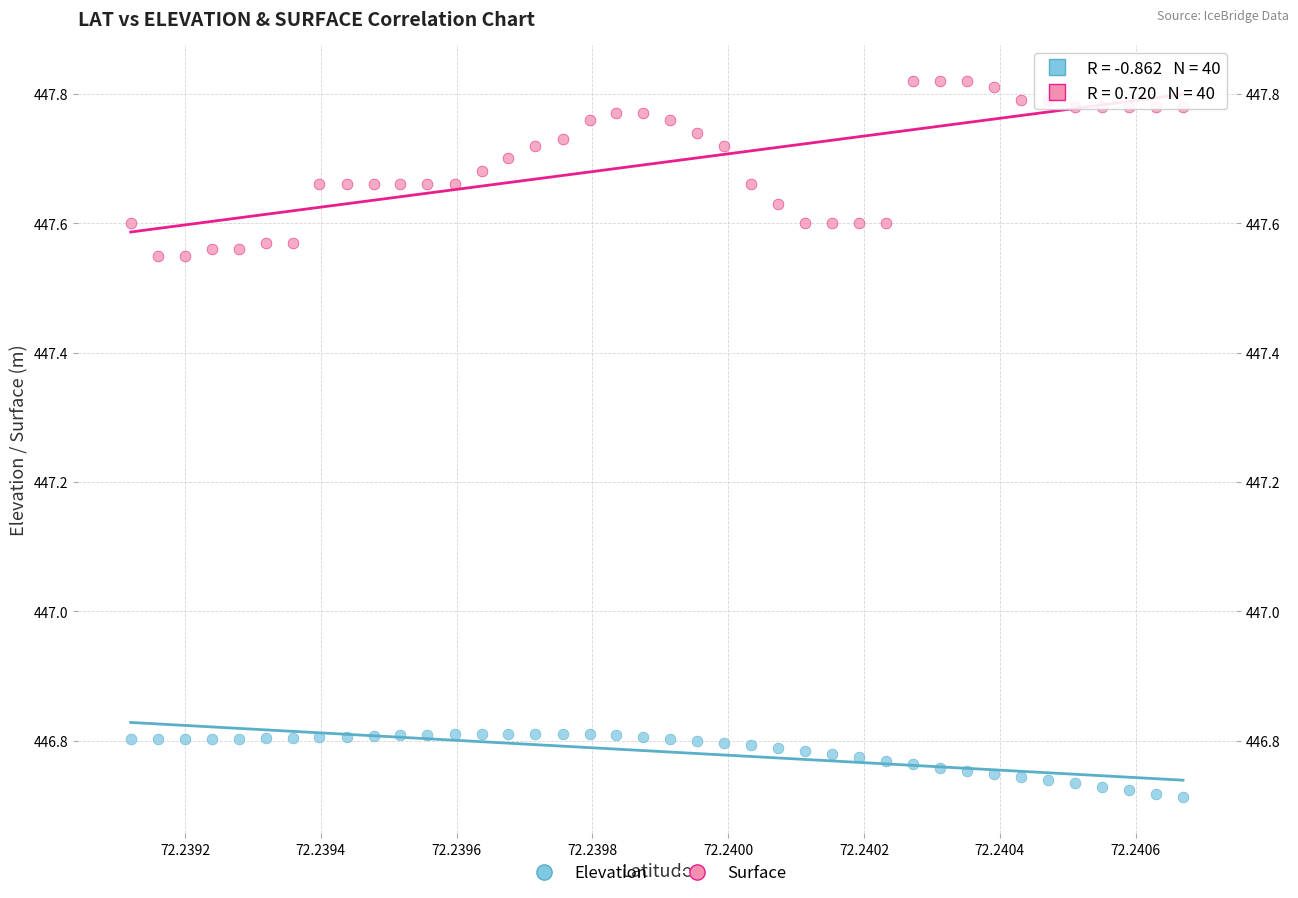

Across all data points, what is the range of Y values (max minus min)?

1.1